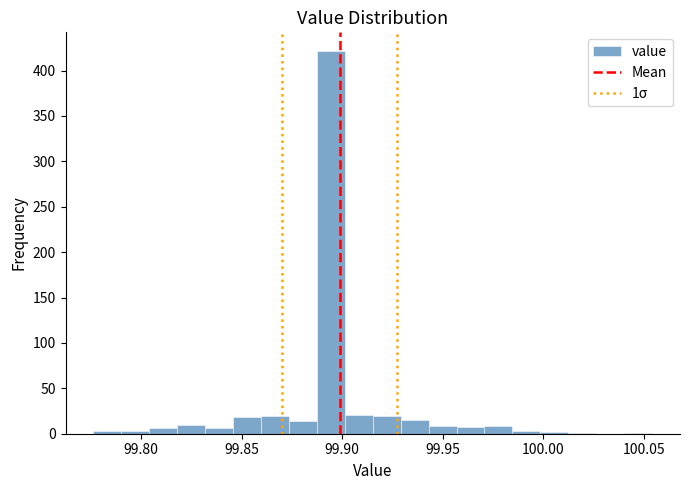

Read against the x-axis, roughly where is the centre of the tallest bar?

99.895